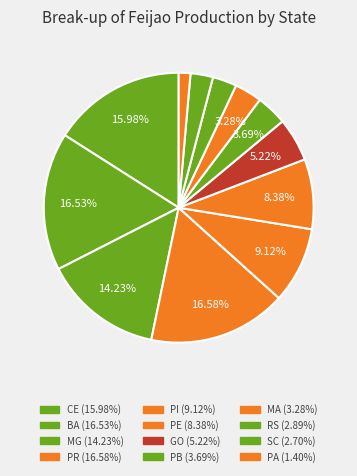

Is there a majority slice in this chart?

No